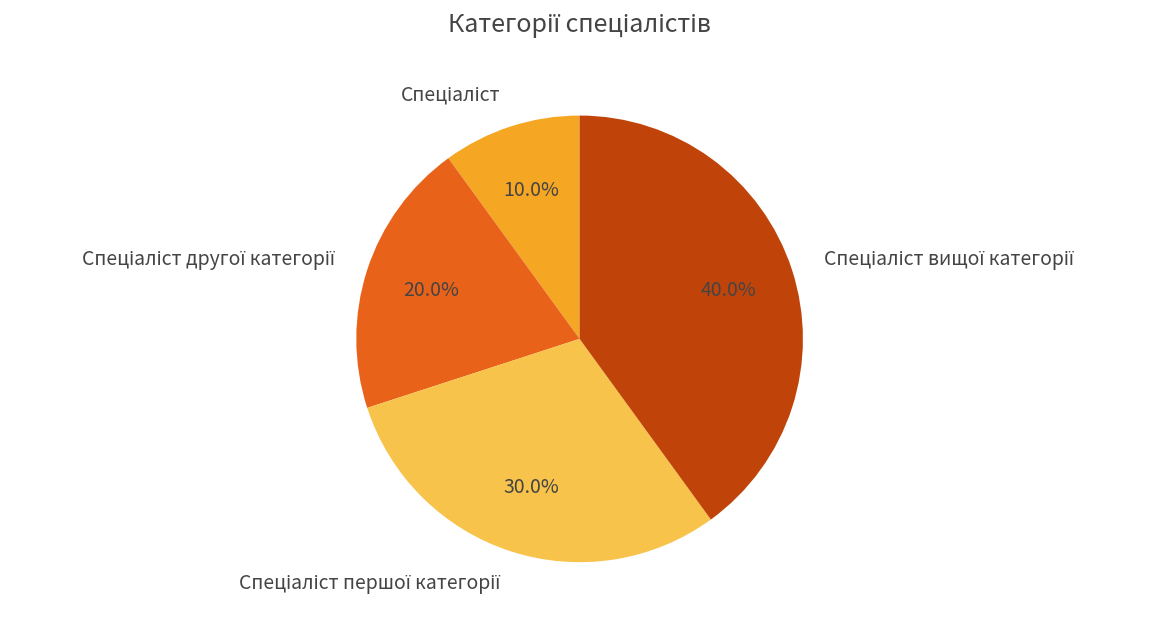

Does any single category account for the majority?

No